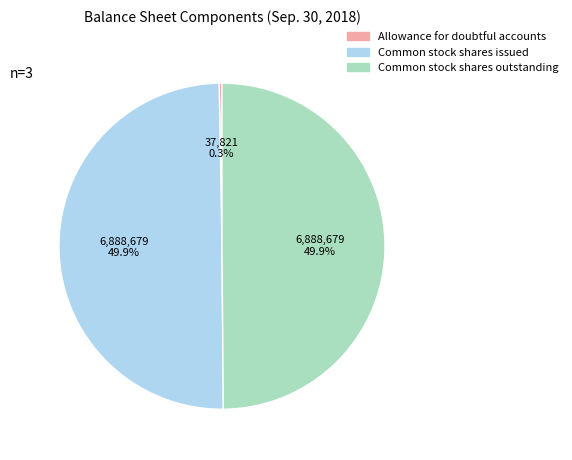

To the nearest percent, what is the average slice percentage?

33%